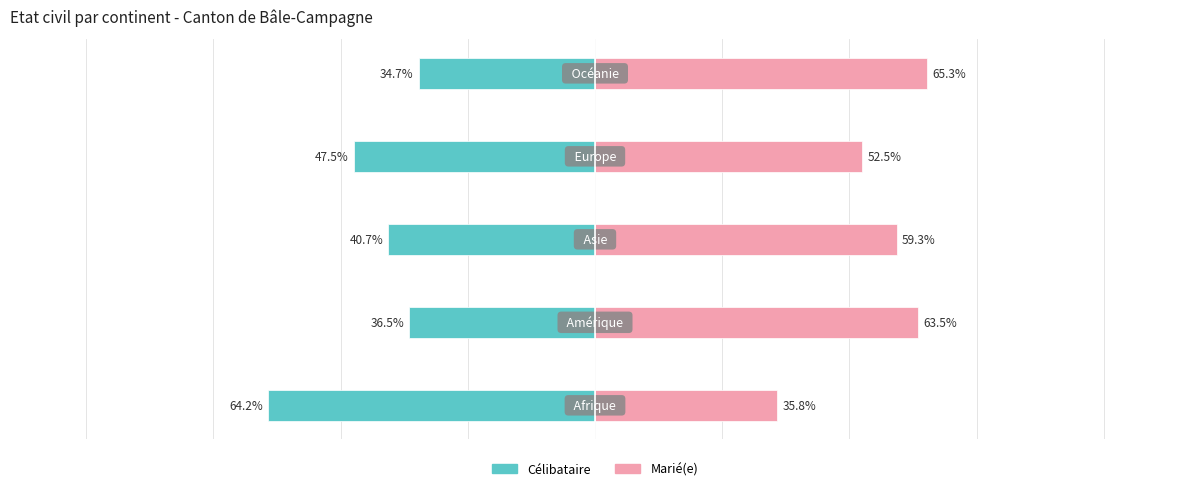

Is it true that Célibataire equals -21.4 at 0?

False